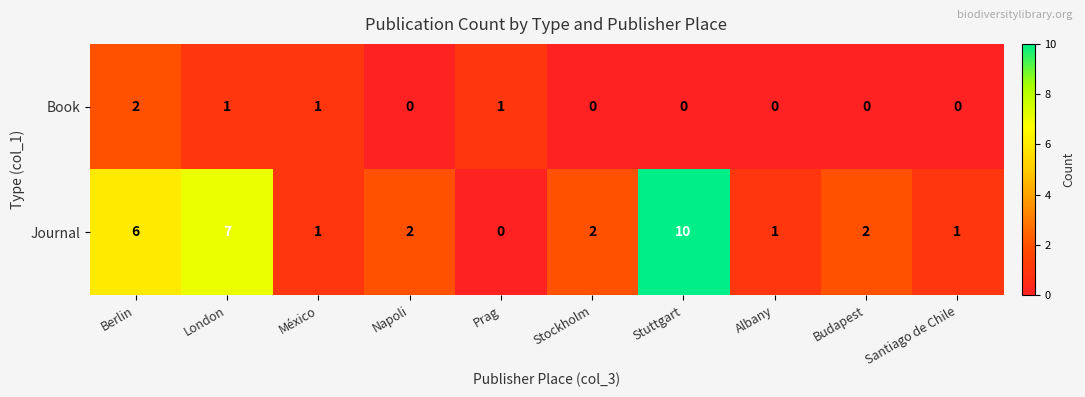

True or false: Book has a value of 1 at Berlin.

False